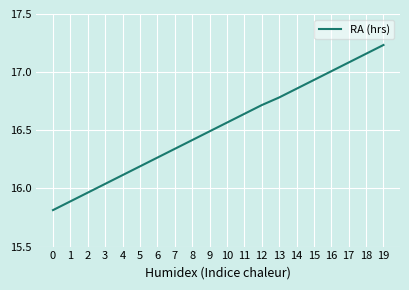

The value at 15 is 28.6. True or false?

False